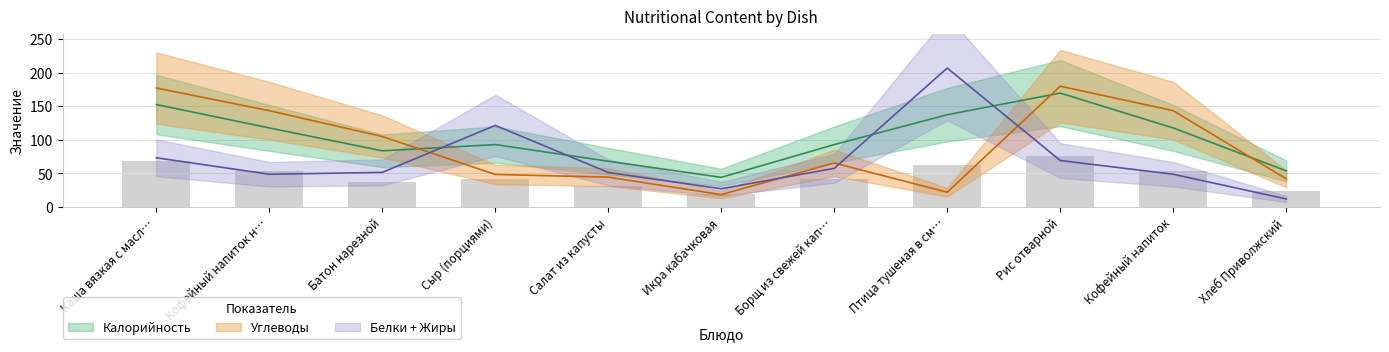

Which series has the widest spread of values?

Углеводы